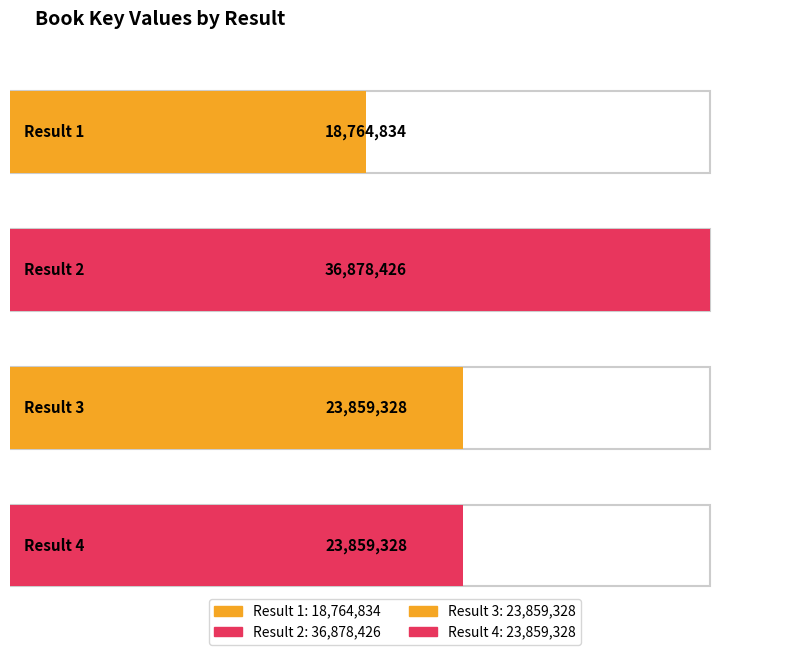

Are the bars grouped side by side (vs. stacked)?

No